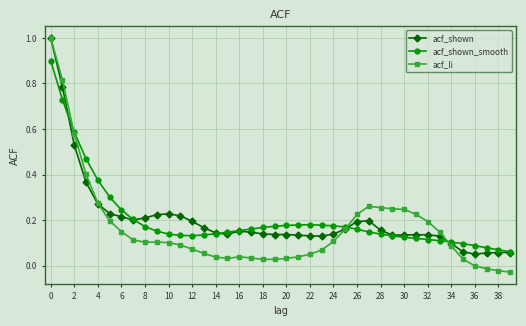

Which series has the largest range (max minus min)?

acf_li